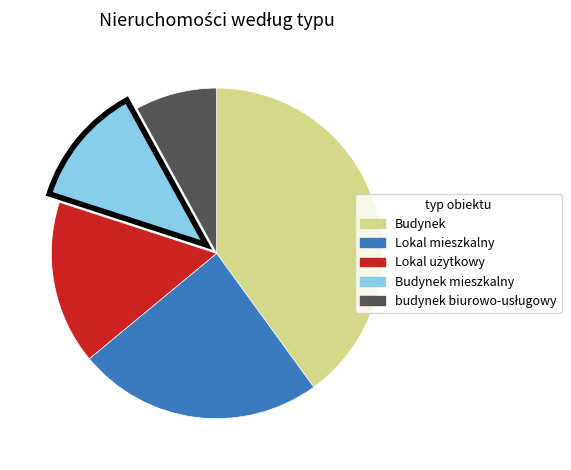

Is there a majority slice in this chart?

No